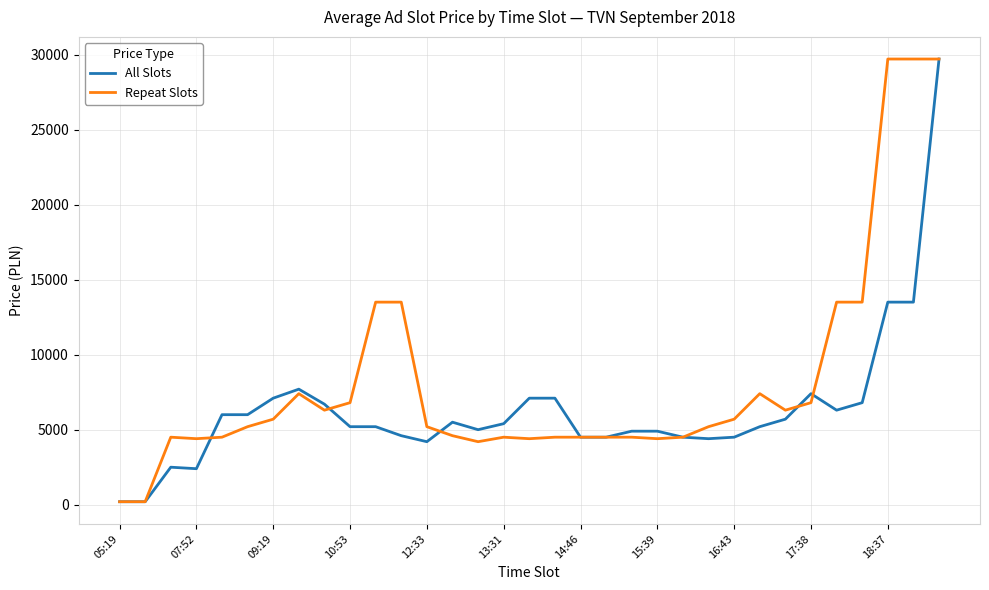

Which series has the largest total across all categories?

Repeat Slots